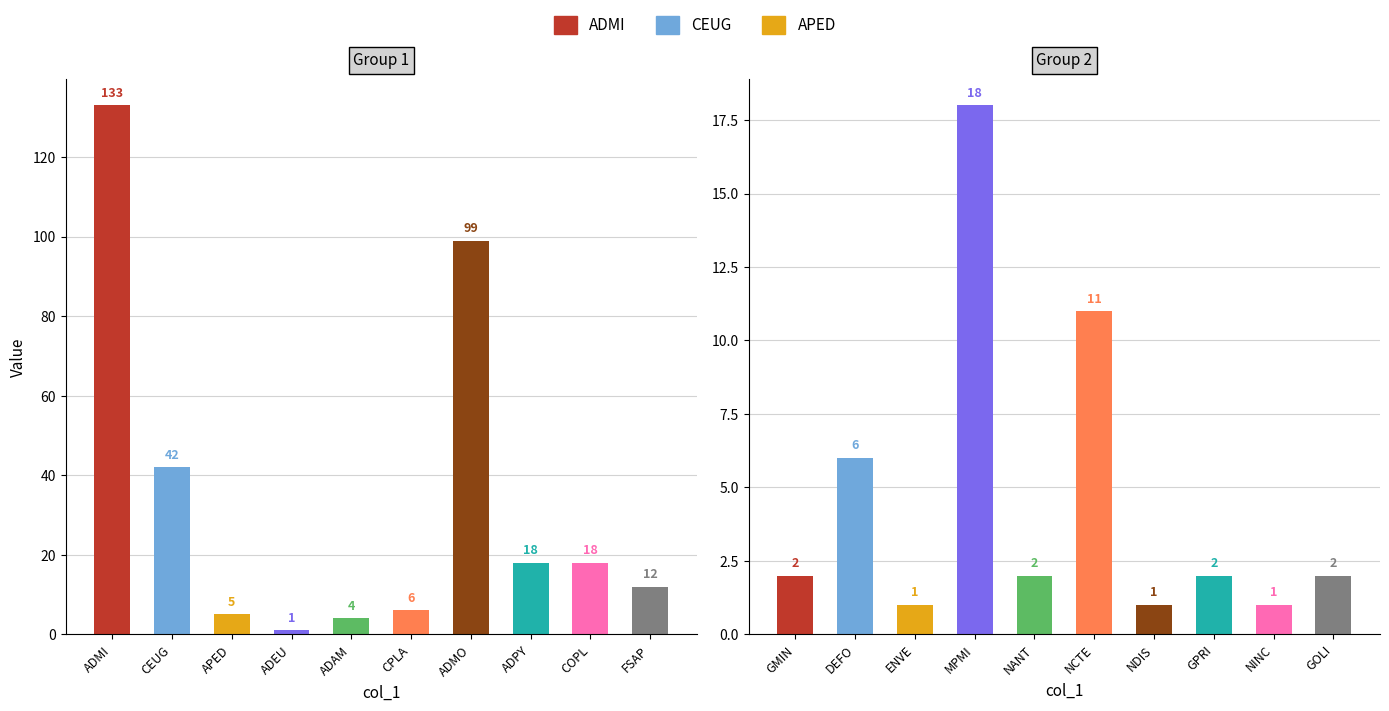

What is the maximum value shown in the chart?

133